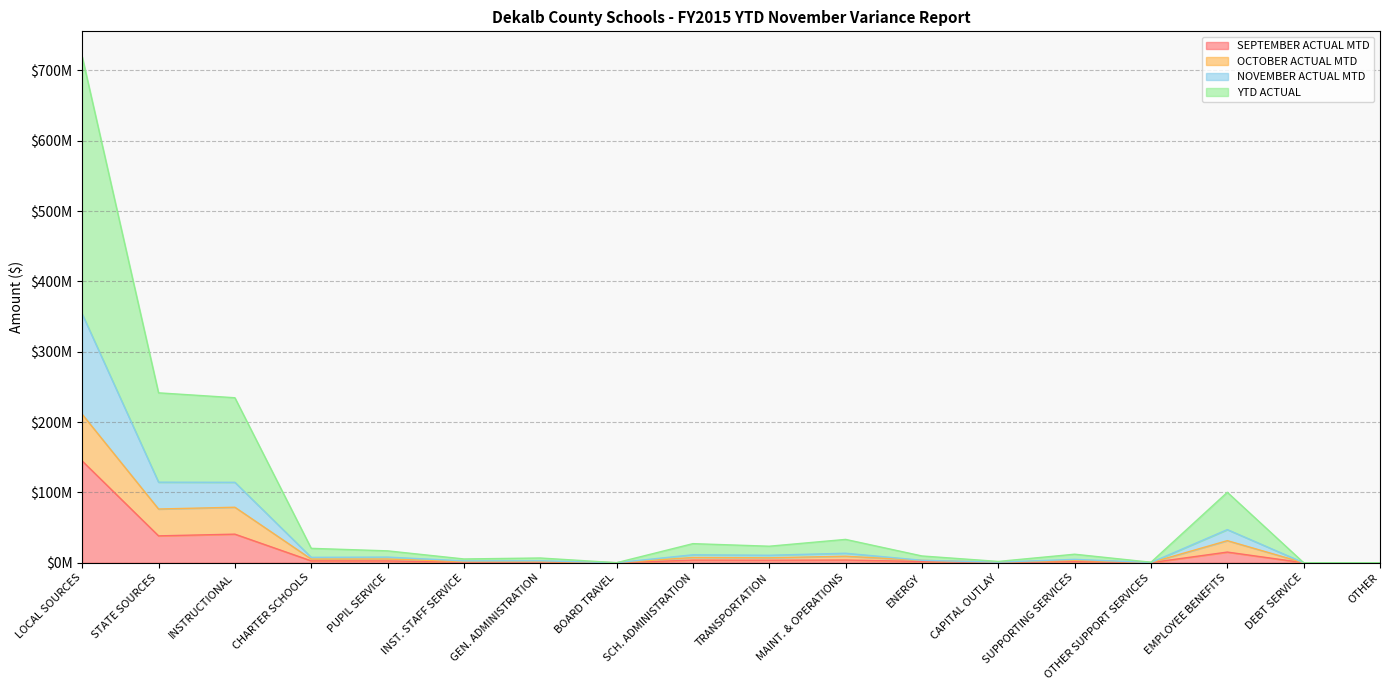

Which category has the highest value in the YTD ACTUAL series?

LOCAL SOURCES